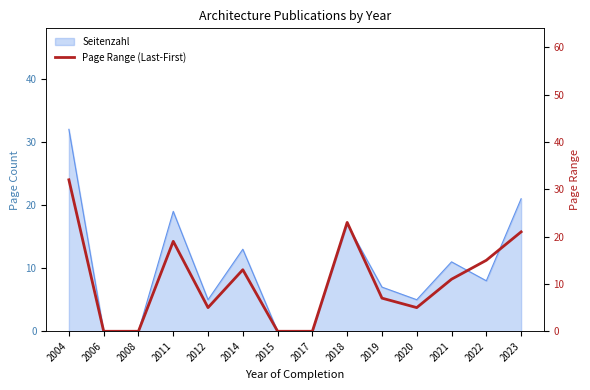

Where is the first local minimum?

2012